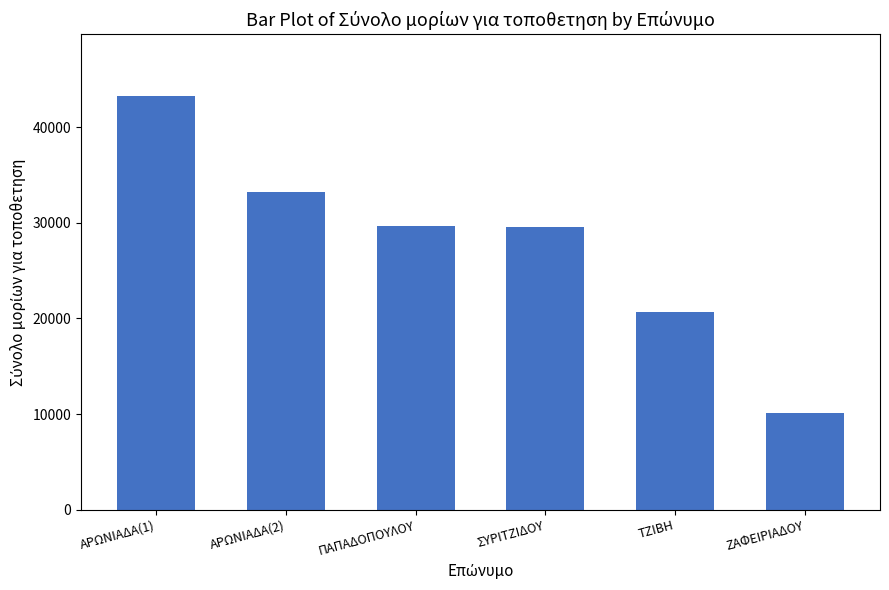

What is the sum of the values at ΖΑΦΕΙΡΙΑΔΟΥ and ΣΥΡΙΤΖΙΔΟΥ?

39649